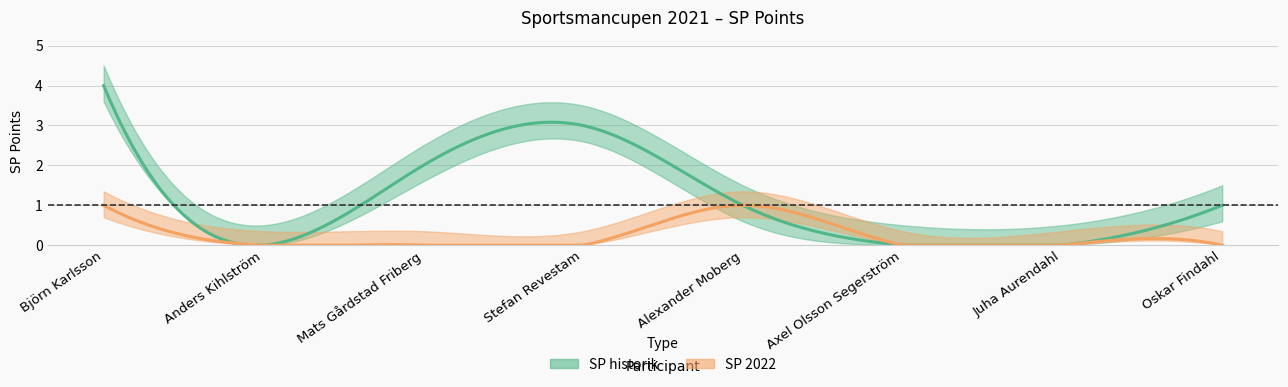

How many lines are shown in the chart?

2